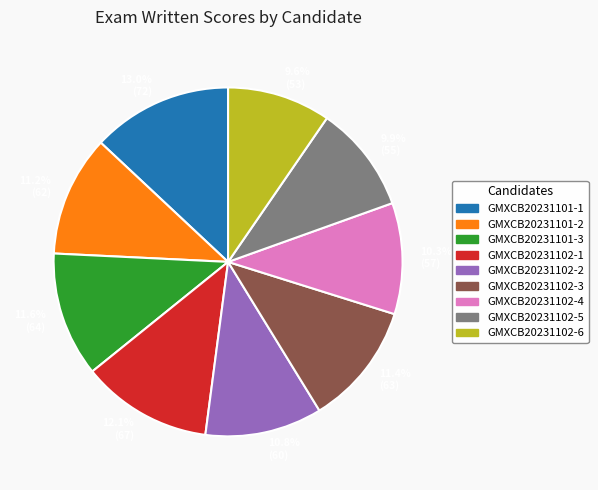

How much of the chart is everything except 10.3% (57)?

89.7%